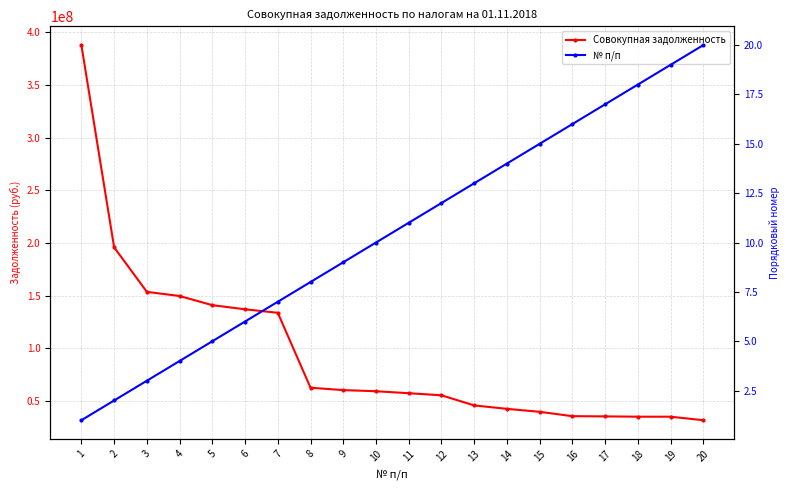

Does the chart display data point markers on the line(s)?

Yes